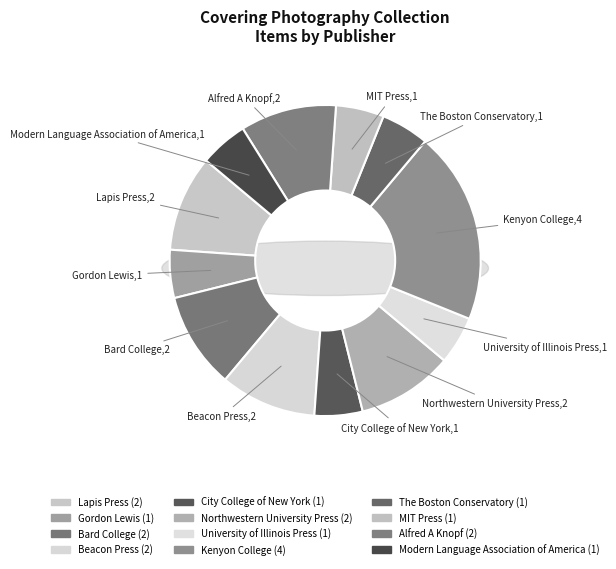

The Northwestern University Press slice represents 20% of the pie. True or false?

False